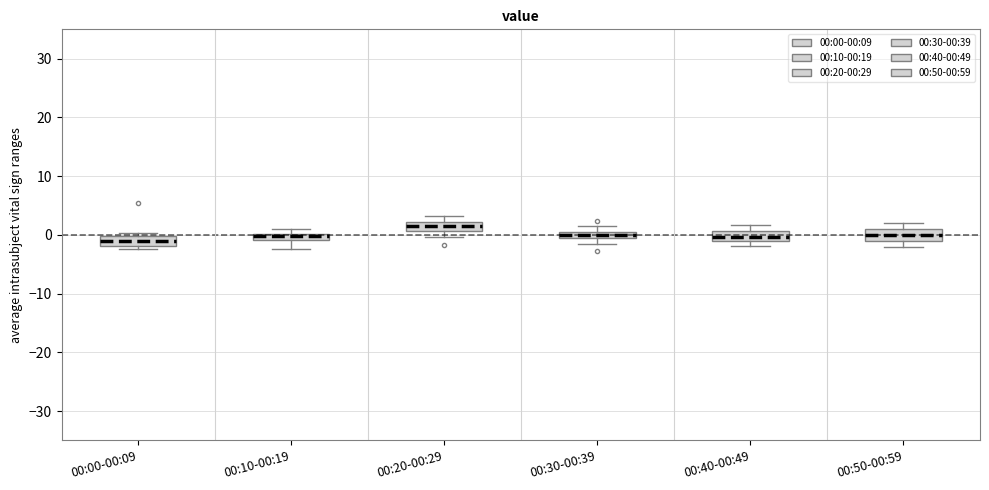

Where is the upper edge of the box for 00:50-00:59 on the y-axis? The values are not printed on the chart, so give them approximately, as read against the axis.

1